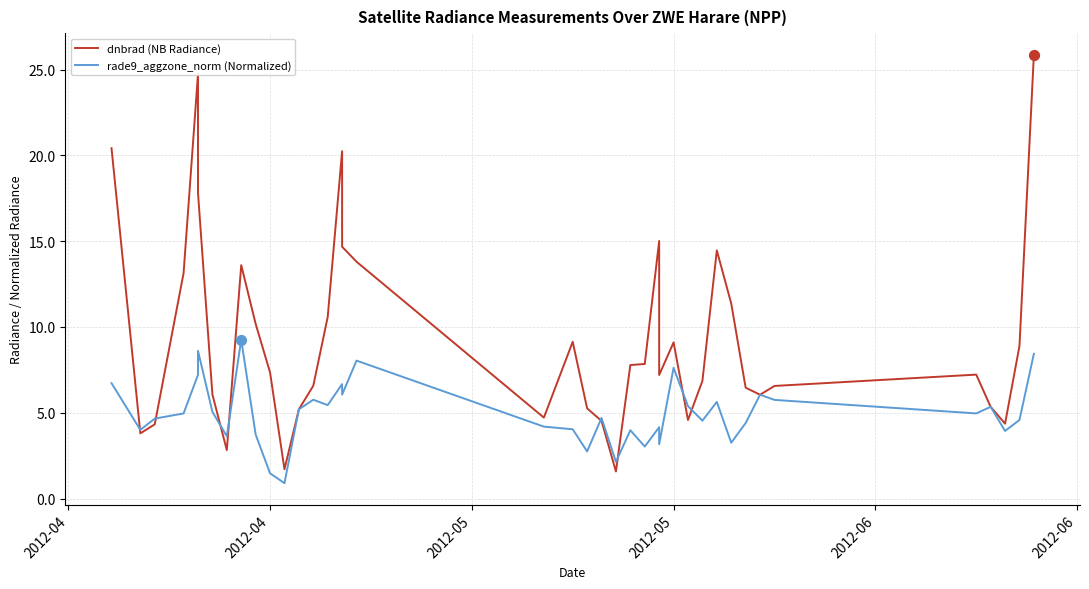

Which series has the largest total across all categories?

dnbrad (NB Radiance)